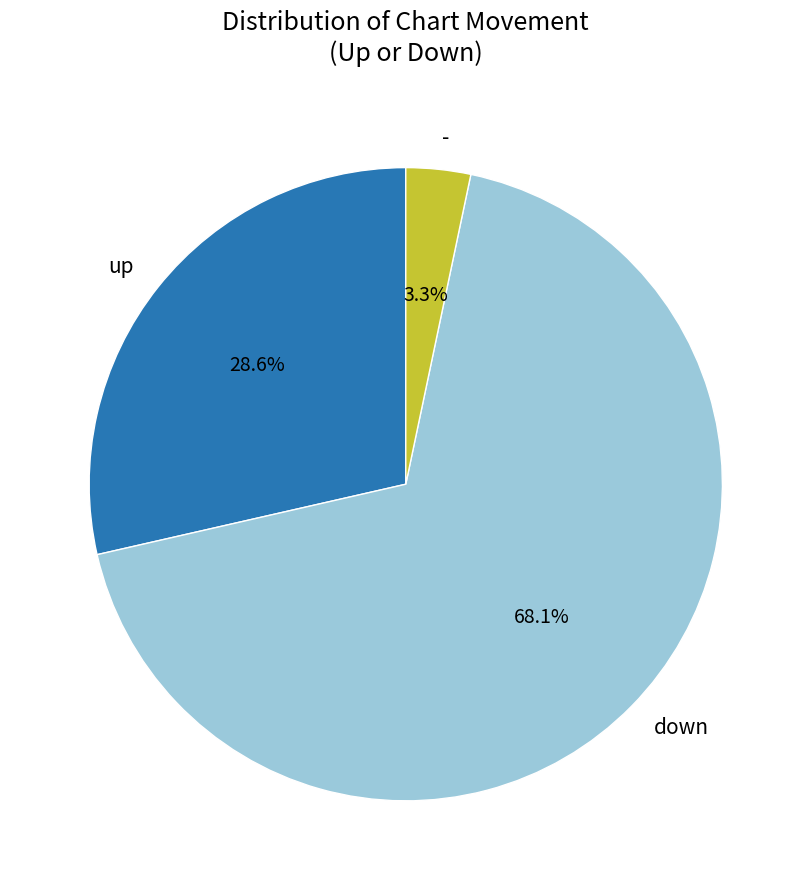

Is it true that down is 68% of the pie?

True